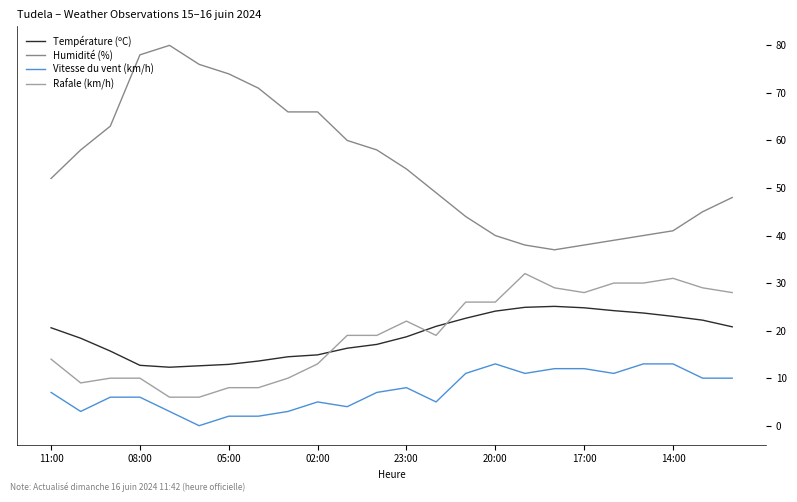

What is the difference between the maximum and minimum values in the Rafale (km/h) series?

26.0